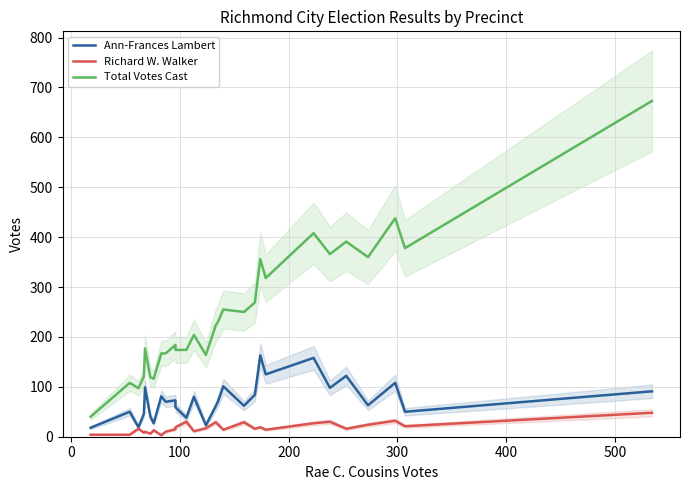

What are all the series names shown in the legend?

Ann-Frances Lambert, Richard W. Walker, Total Votes Cast